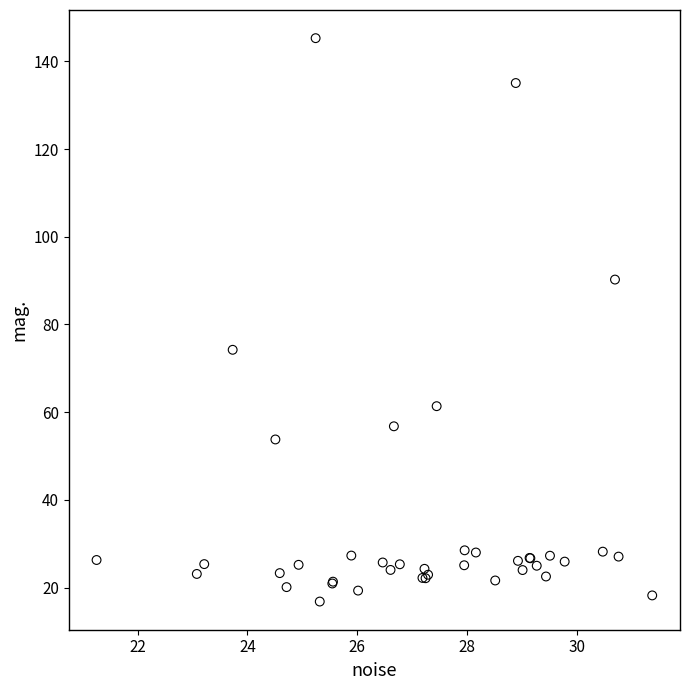

What Y value in the scatter plot is closest to 81?

74.2